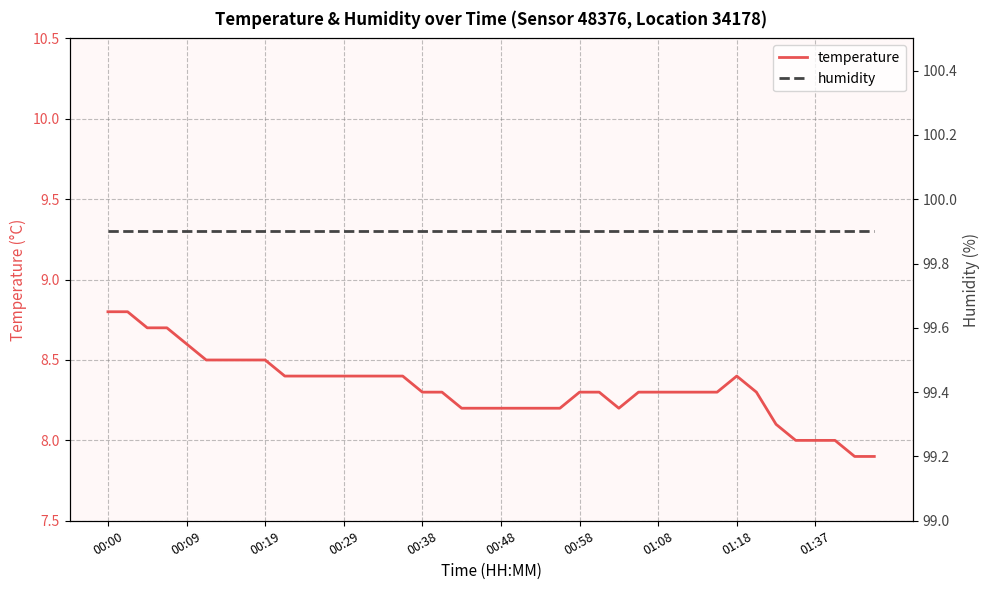

Between 33 and 25, which is larger?

33